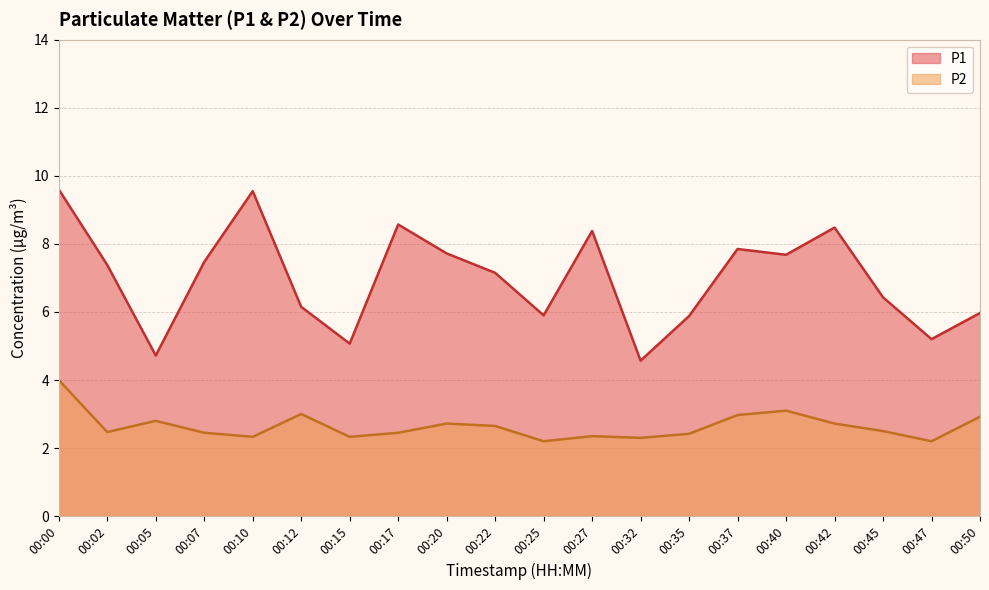

What is the difference between the maximum and minimum values in the P2 series?

1.8